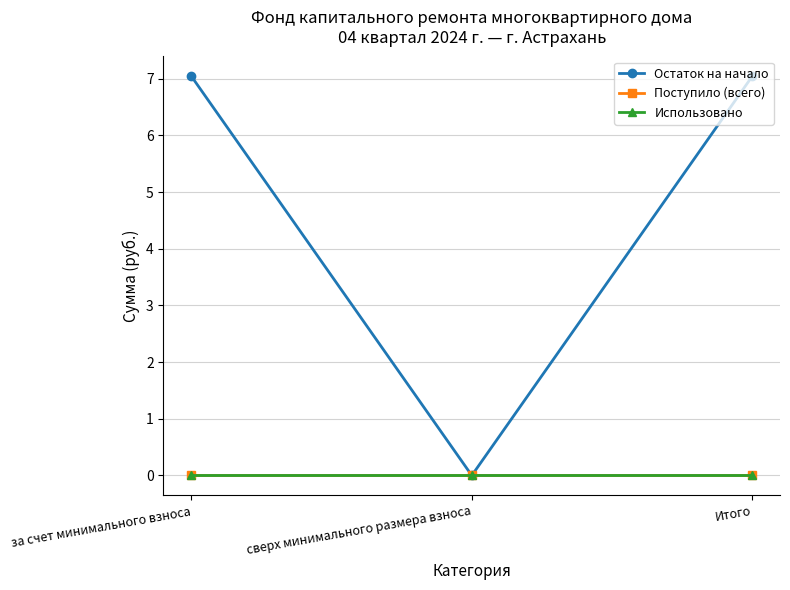

Is it true that Поступило (всего) equals 0.0 at сверх минимального размера взноса?

True